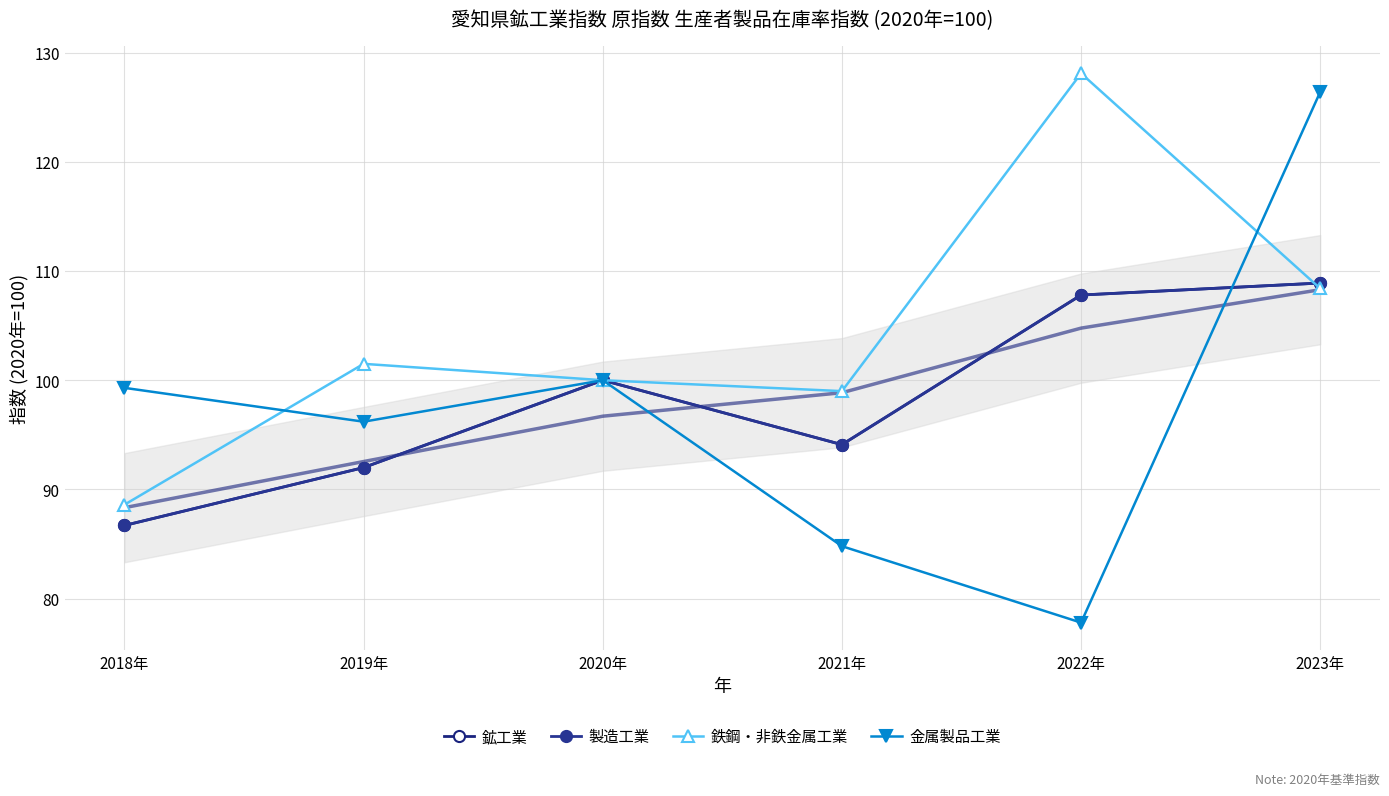

What is the label of the 6th point from the right?

2018年